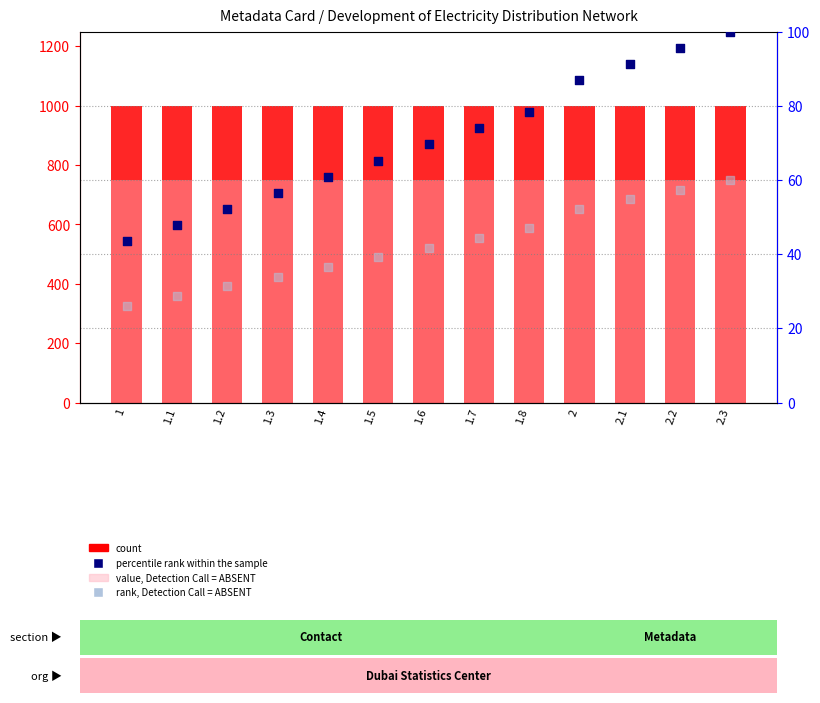

What is the total value across all series at 1.5?

1854.3